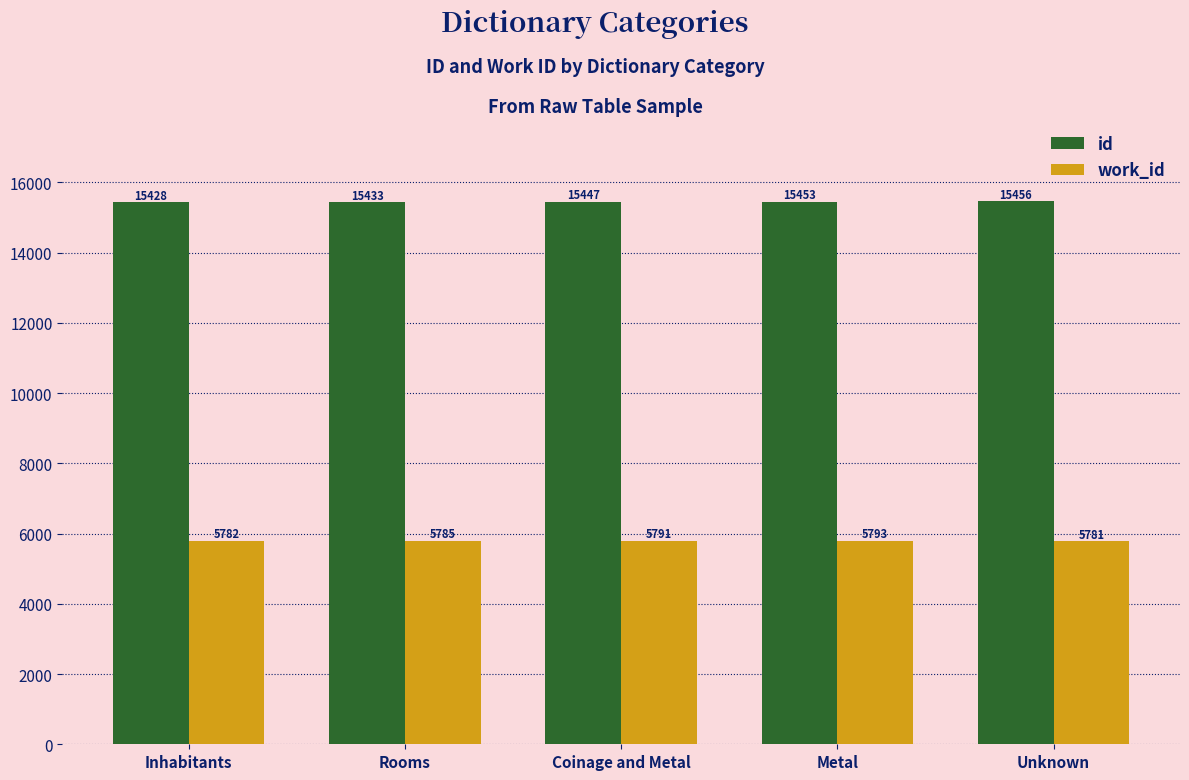

What position from the left is Rooms?

2